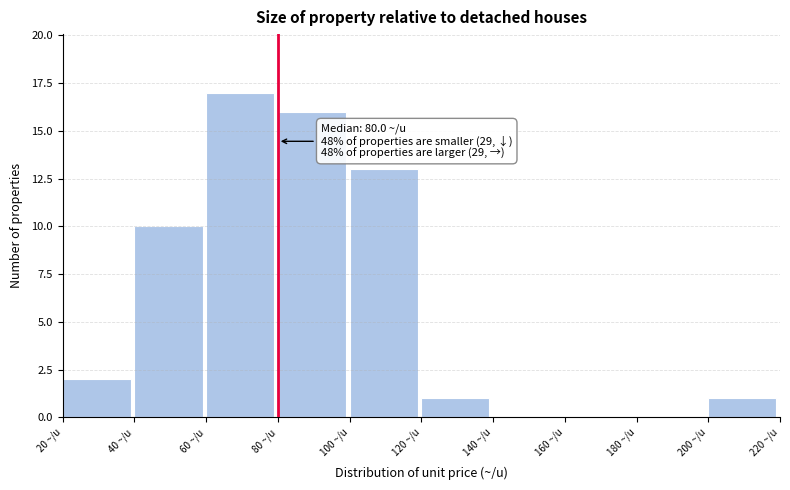

Which range on the x-axis has the tallest bar?

60 to 80